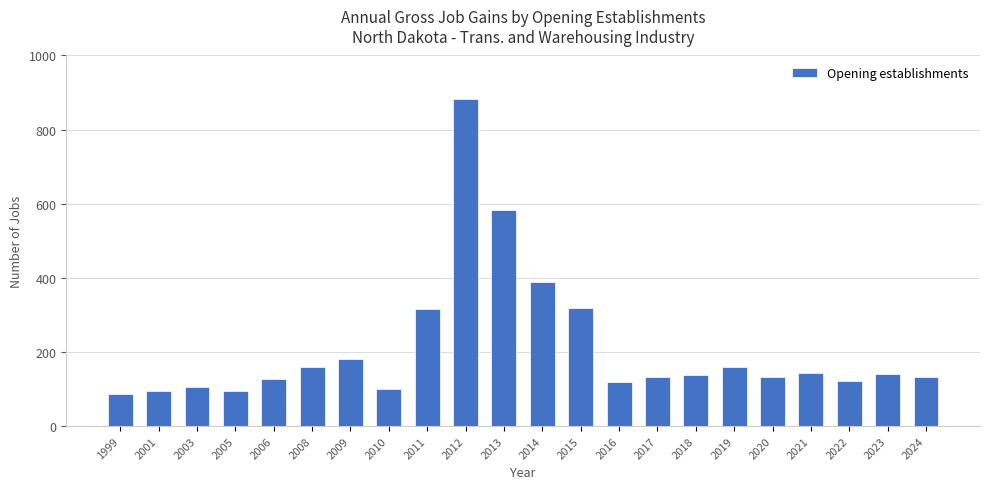

What is the value of the 13th bar from the left?

319